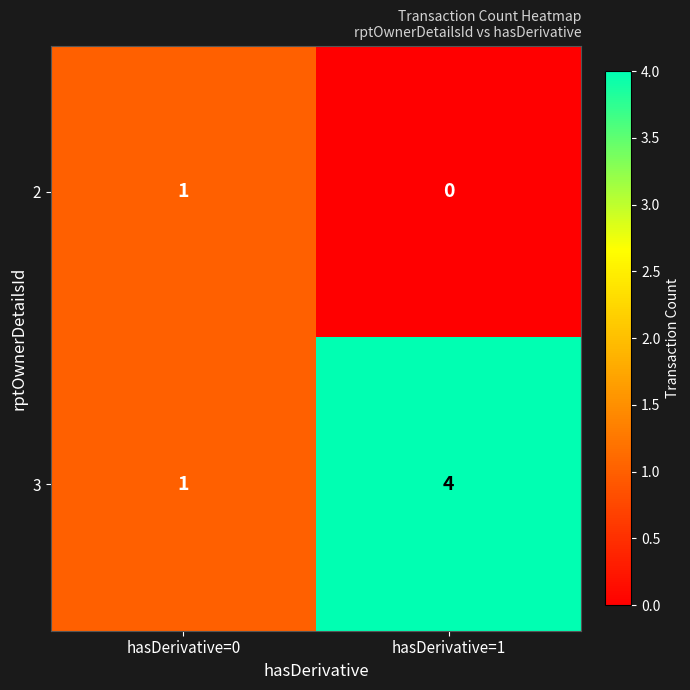

Is it true that 2 equals 1 at hasDerivative=0?

True